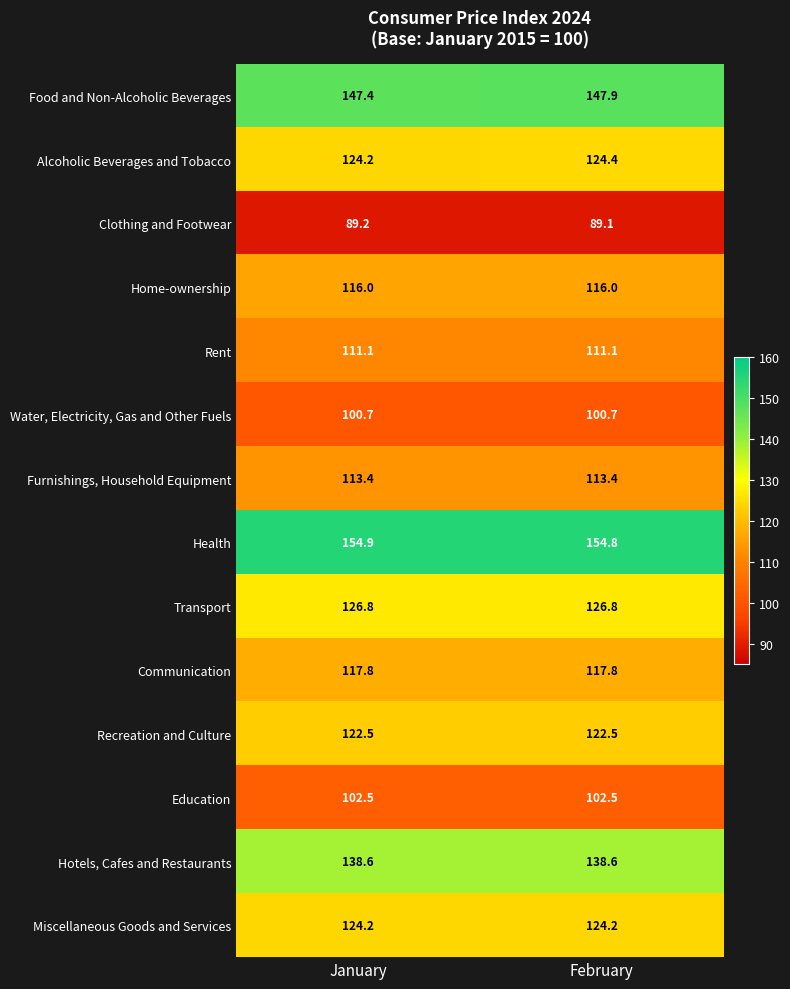

Reading right to left, extract all data points from this chart.

Food and Non-Alcoholic Beverages: February=147.9	January=147.4
Alcoholic Beverages and Tobacco: February=124.4	January=124.2
Clothing and Footwear: February=89.1	January=89.2
Home-ownership: February=116.0	January=116.0
Rent: February=111.1	January=111.1
Water, Electricity, Gas and Other Fuels: February=100.7	January=100.7
Furnishings, Household Equipment: February=113.4	January=113.4
Health: February=154.8	January=154.9
Transport: February=126.8	January=126.8
Communication: February=117.8	January=117.8
Recreation and Culture: February=122.5	January=122.5
Education: February=102.5	January=102.5
Hotels, Cafes and Restaurants: February=138.6	January=138.6
Miscellaneous Goods and Services: February=124.2	January=124.2